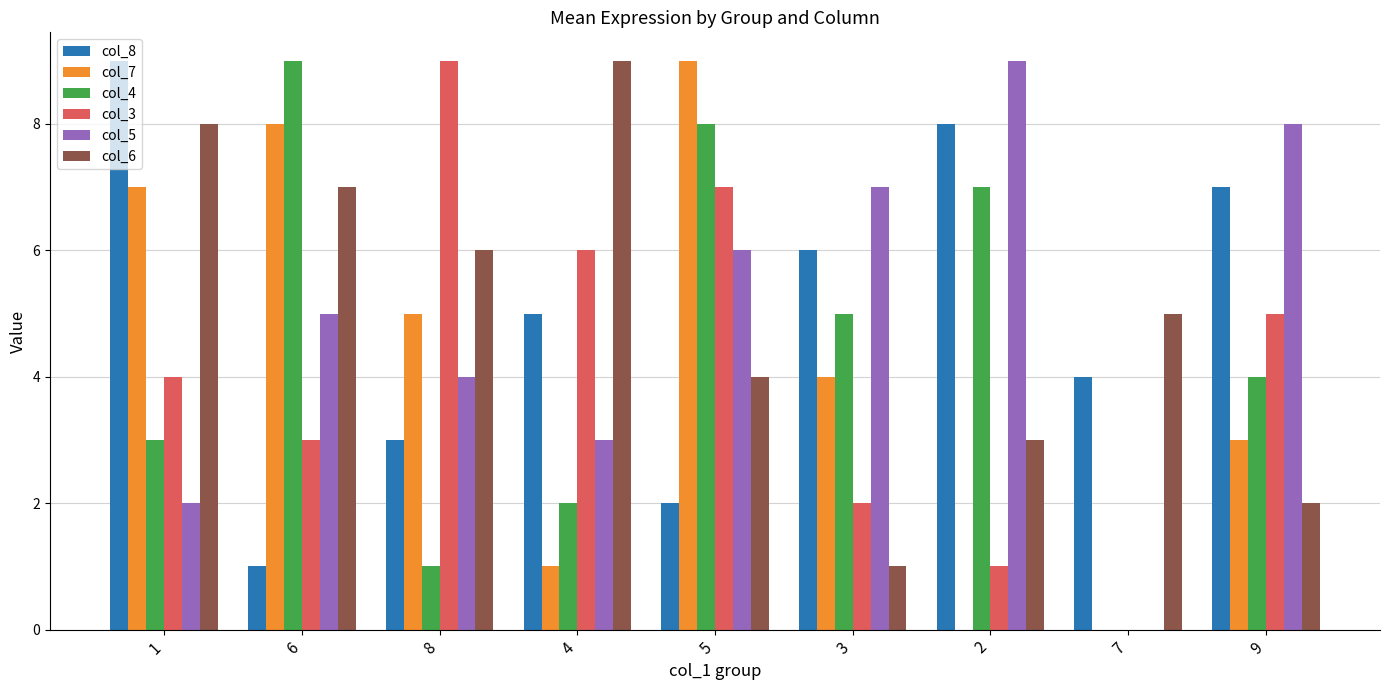

What are all the series names shown in the legend?

col_8, col_7, col_4, col_3, col_5, col_6